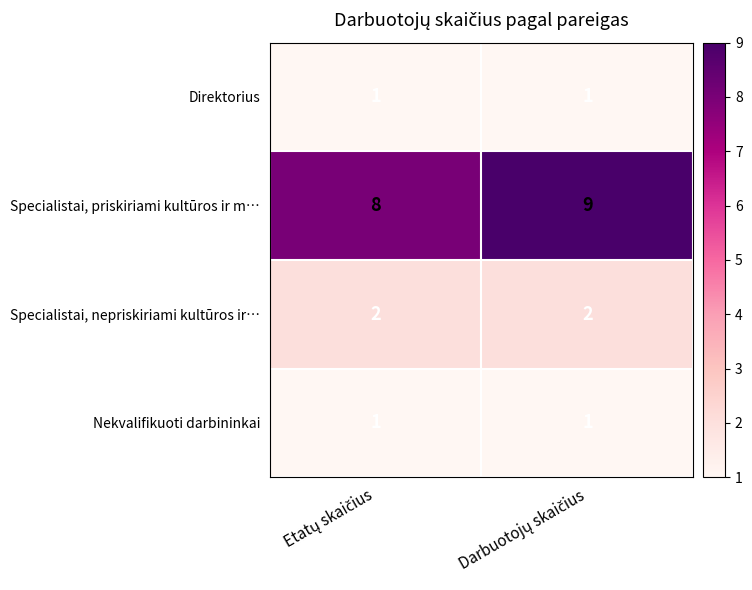

Reading right to left, what are all the values shown in this chart?

Direktorius: 1	1
Specialistai, priskiriami kultūros ir m…: 9	8
Specialistai, nepriskiriami kultūros ir…: 2	2
Nekvalifikuoti darbininkai: 1	1